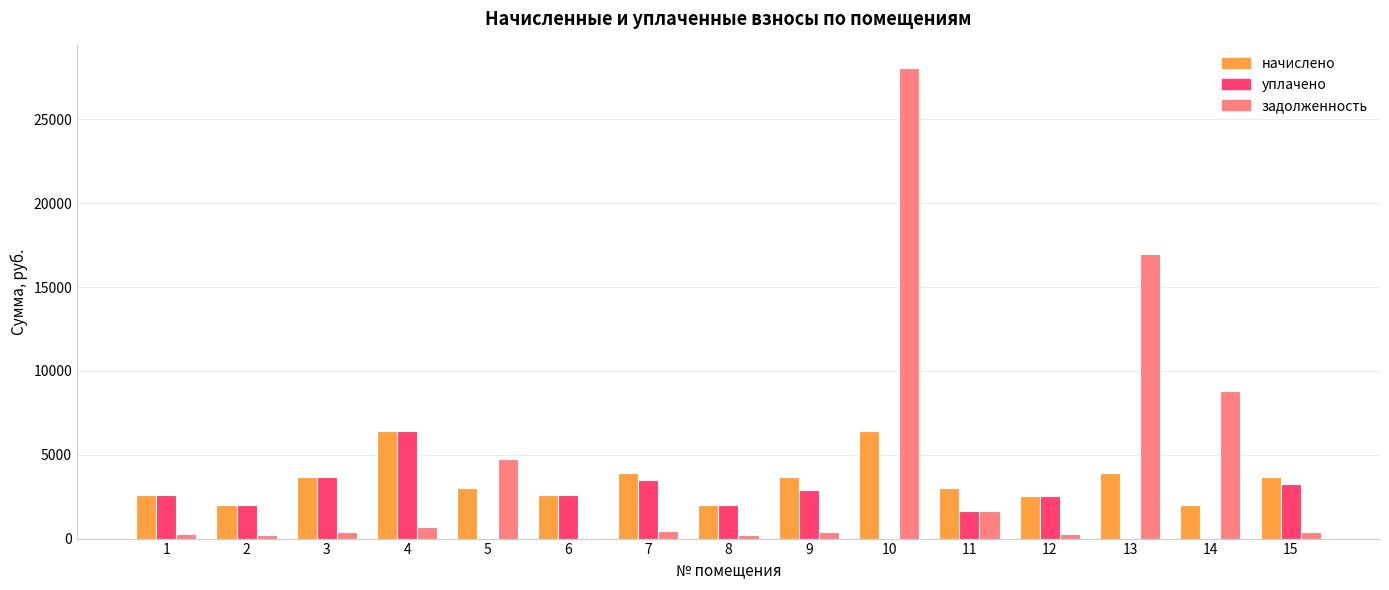

Which series has the widest spread of values?

задолженность